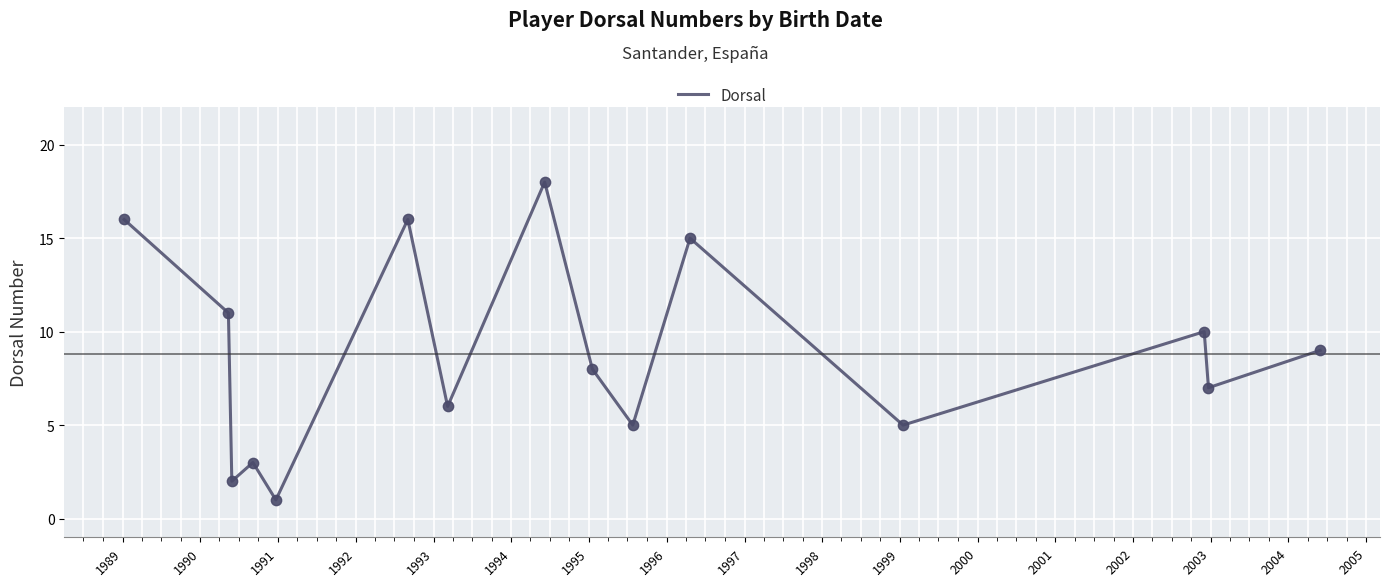

What is the maximum value shown in the chart?

18